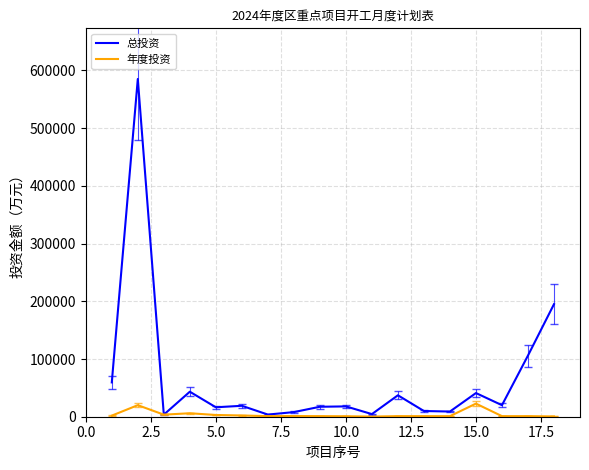

Which series has the largest range (max minus min)?

总投资